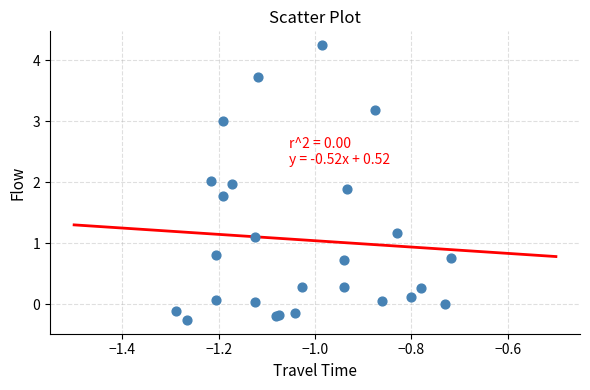

What Y value in the scatter plot is closest to 1?

1.1